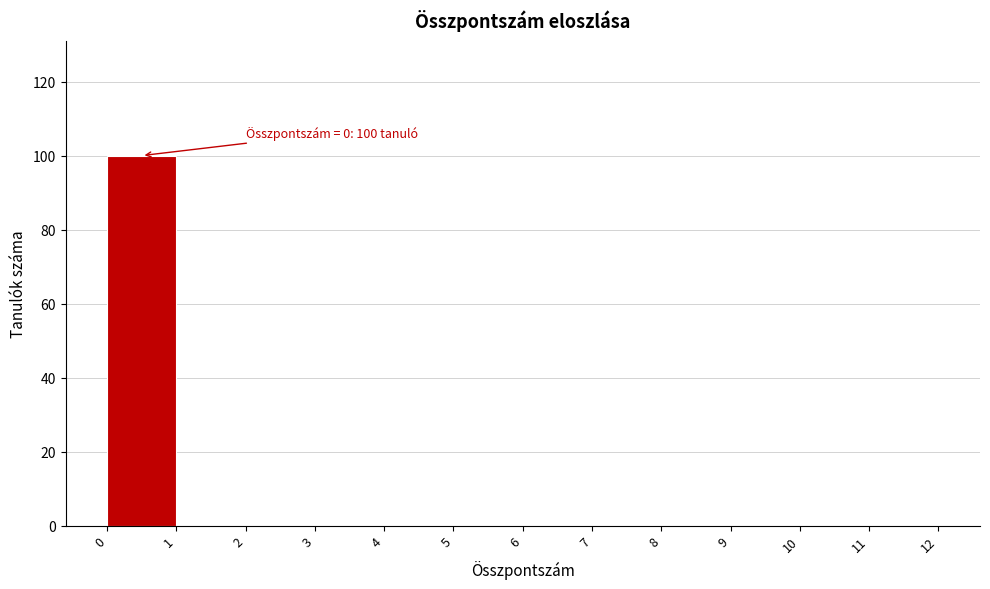

Which range on the x-axis has the tallest bar?

0 to 1